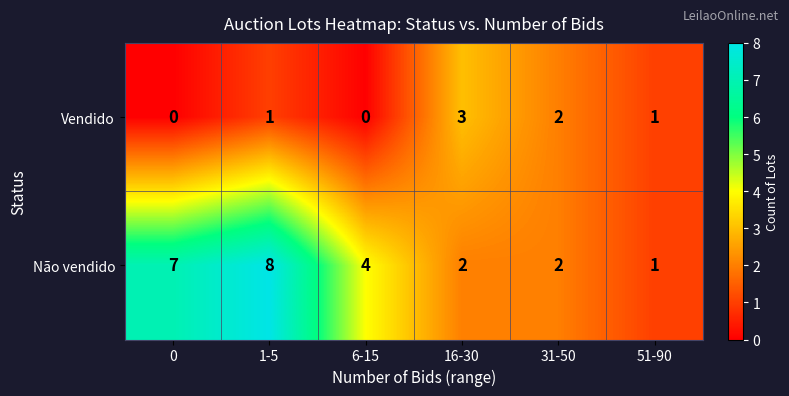

How many Vendido values are between 0 and 2?

5